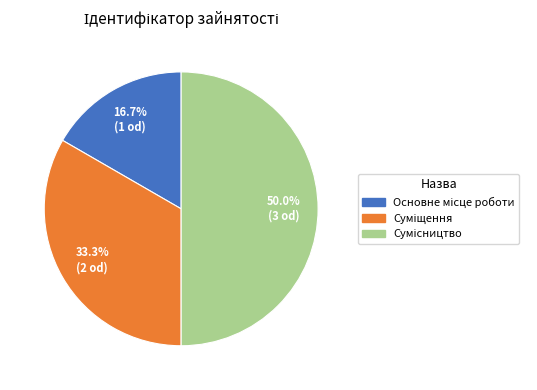

Approximately how many times larger is the value at Основне місце роботи compared to Сумісництво?

0.3